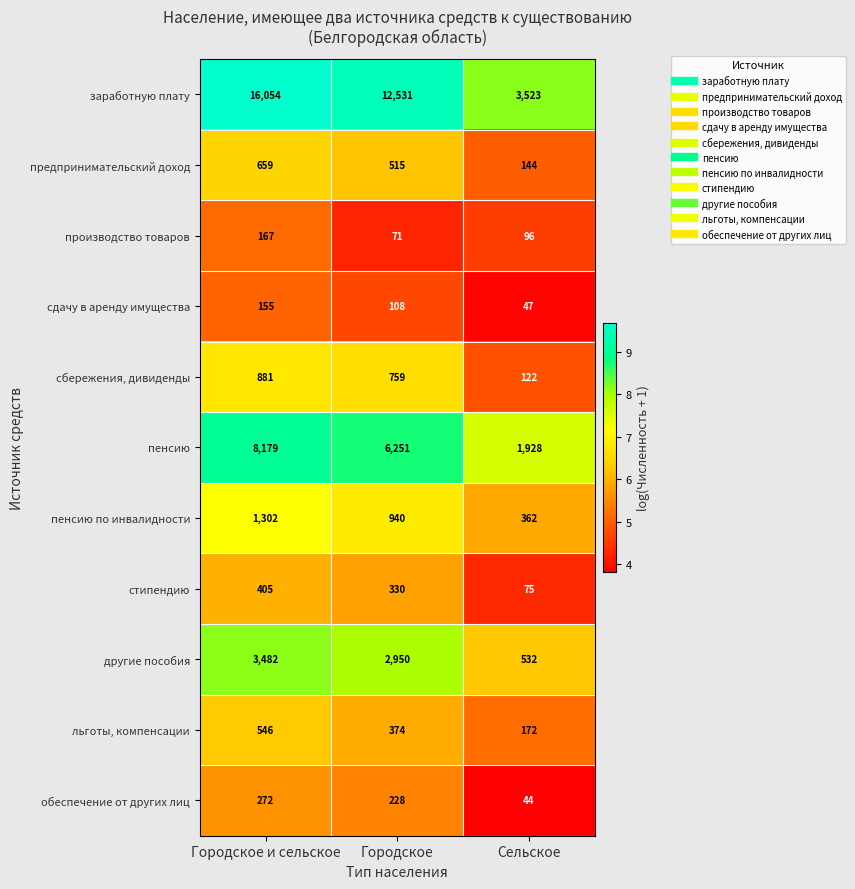

What is the total value across all series at Городское и сельское?

32102